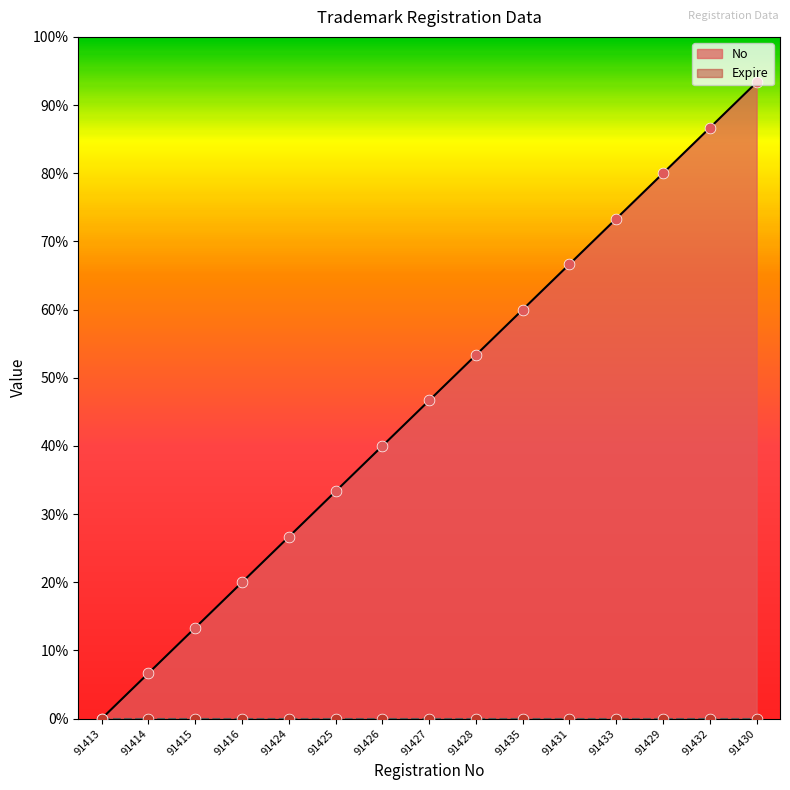

Approximately how many times larger is the value at 91415 compared to 91427?

0.3